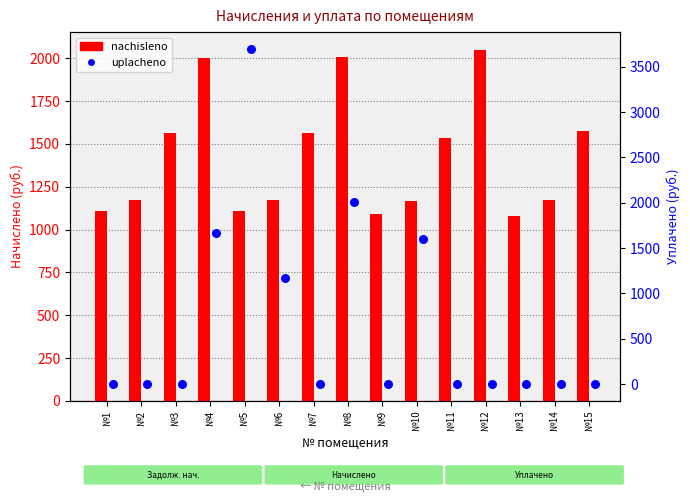

At how many categories does at least one series exceed 1843?

4